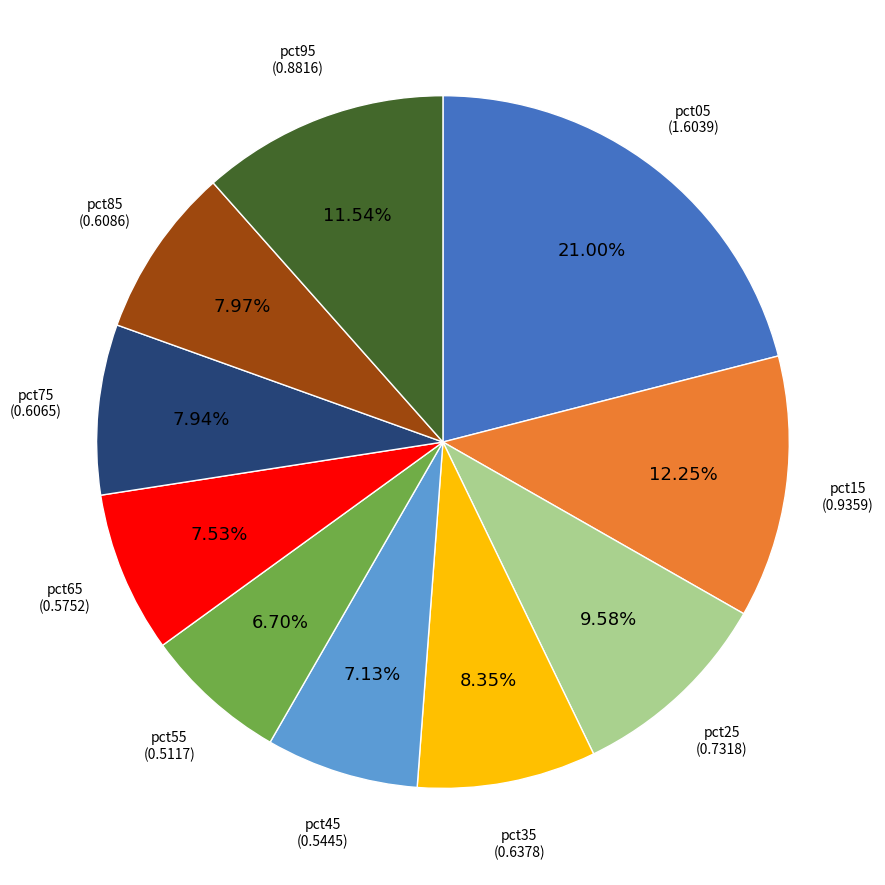

Count the number of slices in the pie.

10